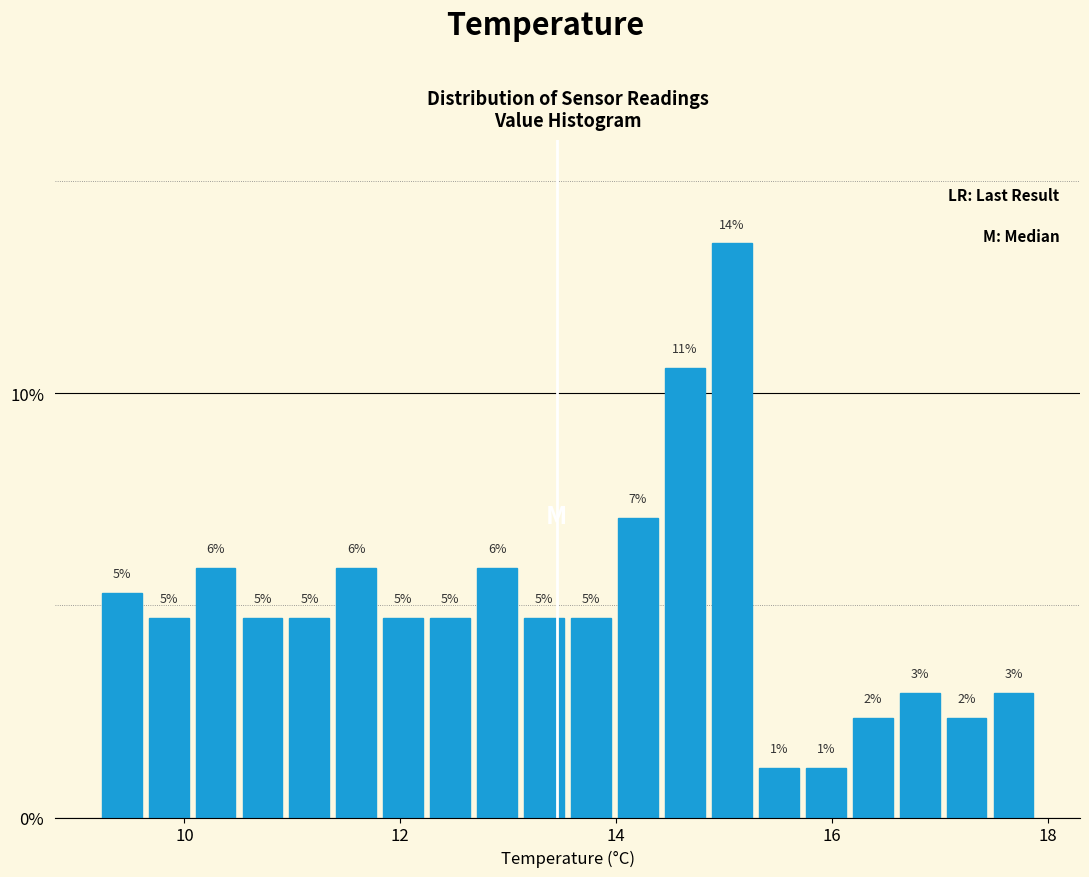

Read against the x-axis, roughly where is the centre of the tallest bar?

15.0